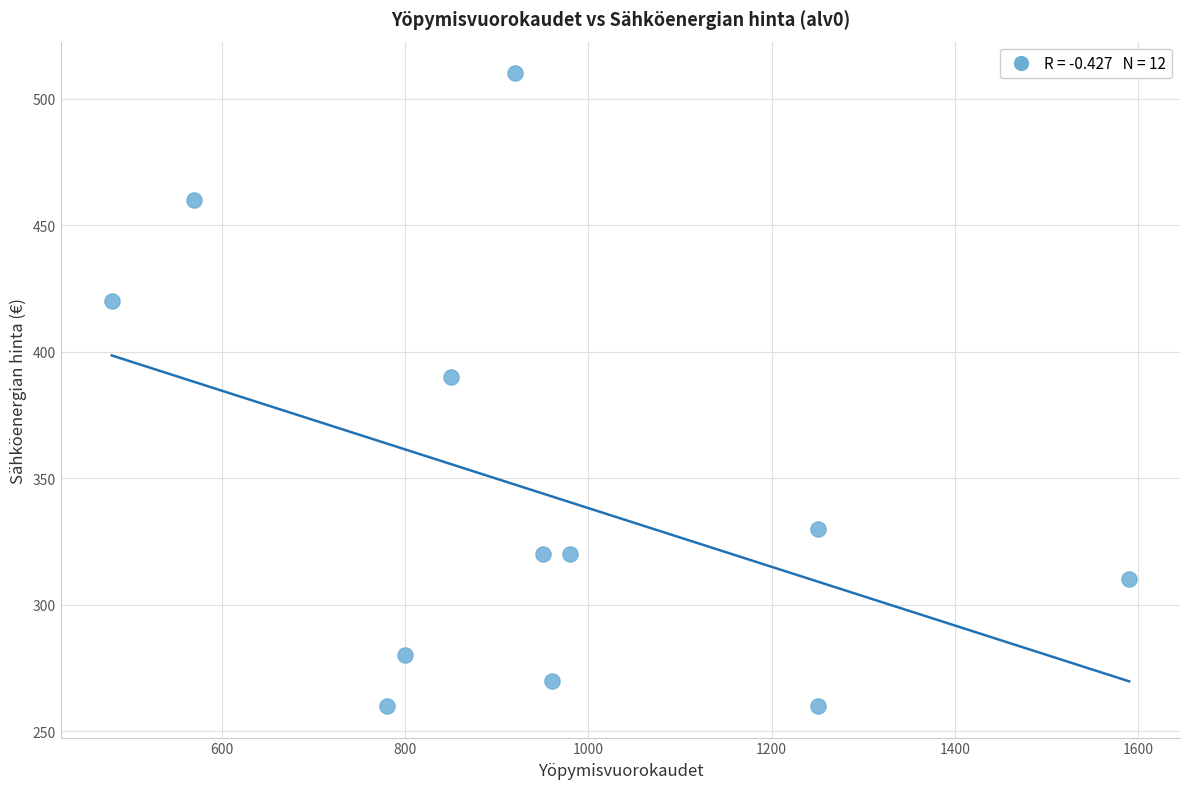

What is the average Y value?

344